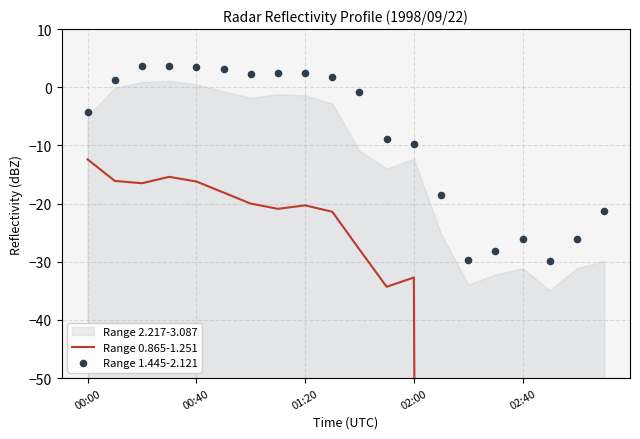

Which series contains the highest Y value?

Range 1.445-2.121